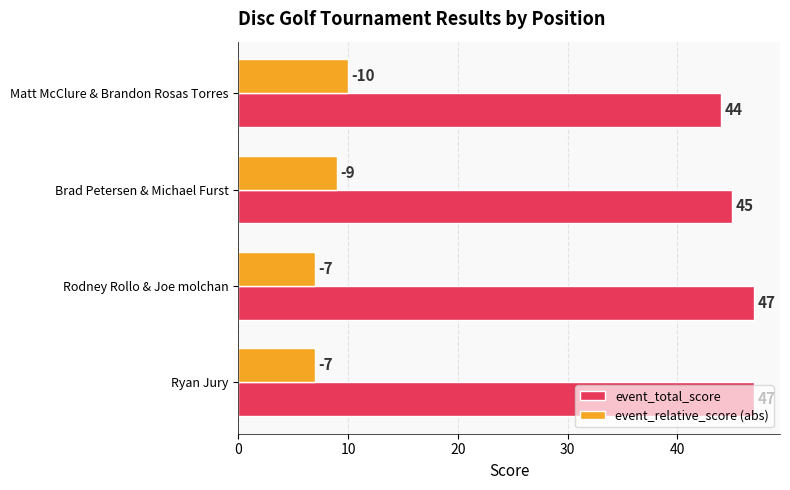

Count the event_relative_score (abs) values in the range 7 to 10.

4